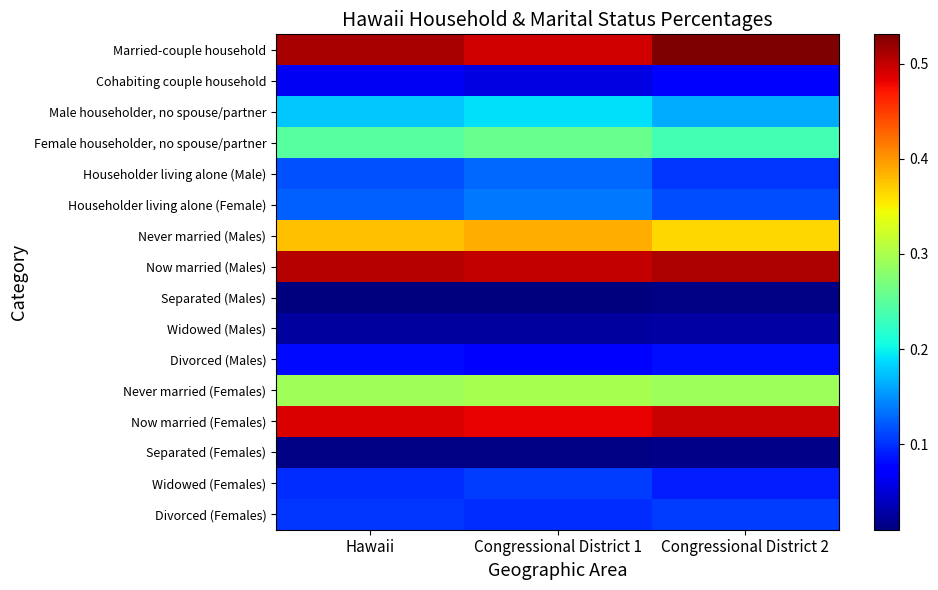

Rank the series by their maximum value, from lowest to highest.

Separated (Males), Separated (Females), Widowed (Males), Cohabiting couple household, Divorced (Males), Divorced (Females), Widowed (Females), Householder living alone (Male), Householder living alone (Female), Male householder, no spouse/partner, Female householder, no spouse/partner, Never married (Females), Never married (Males), Now married (Females), Now married (Males), Married-couple household